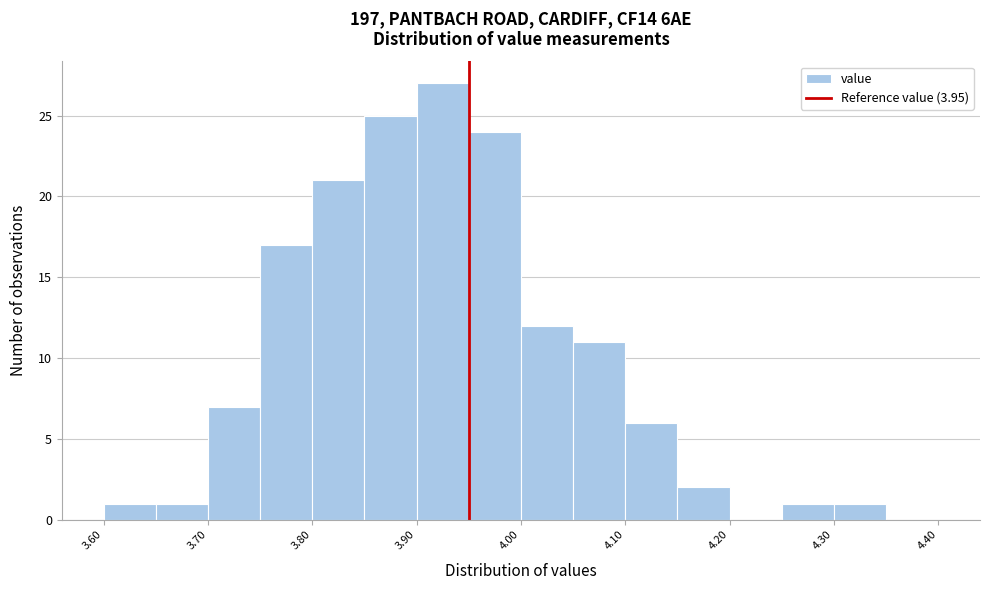

Over which range of the x-axis is the bar tallest?

3.90 to 3.95